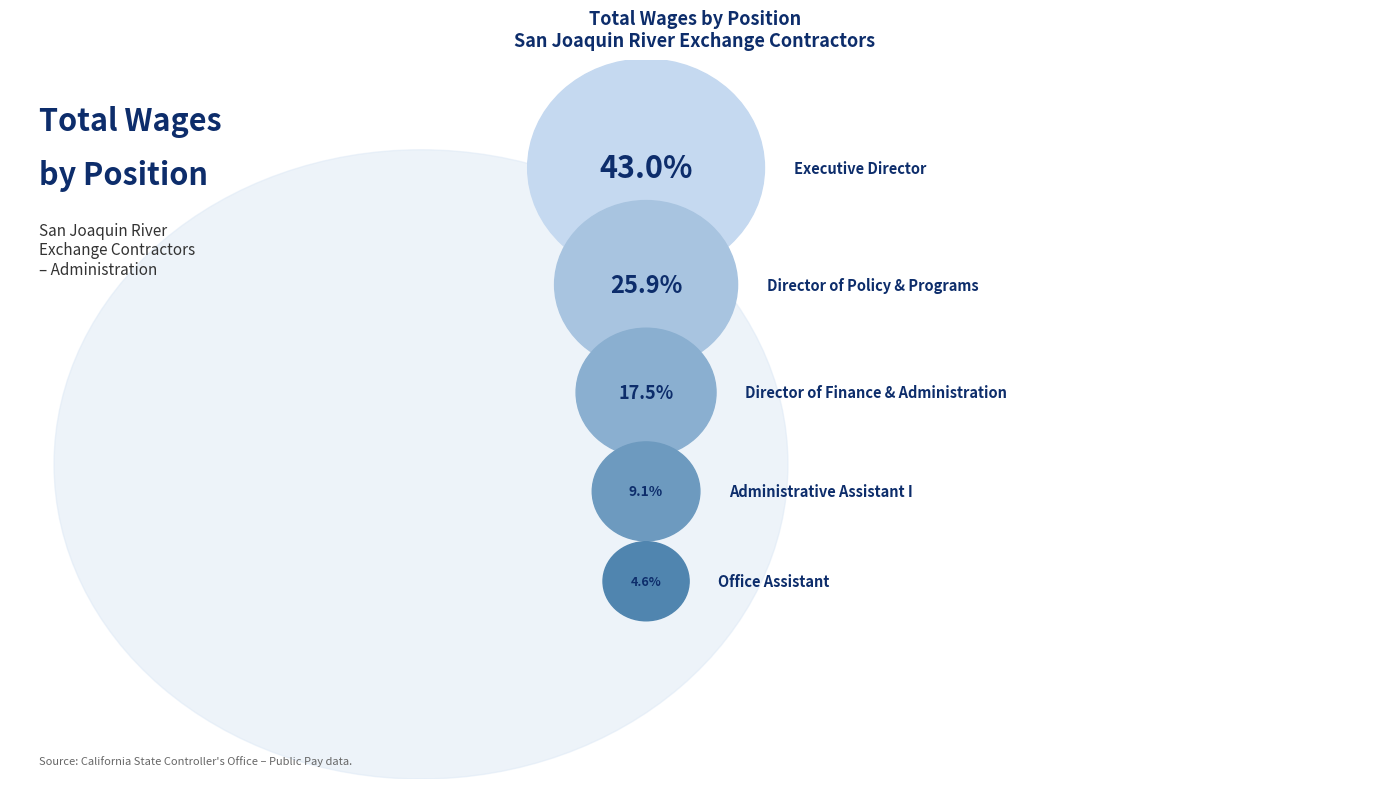

Which slice is the smallest?

Office Assistant